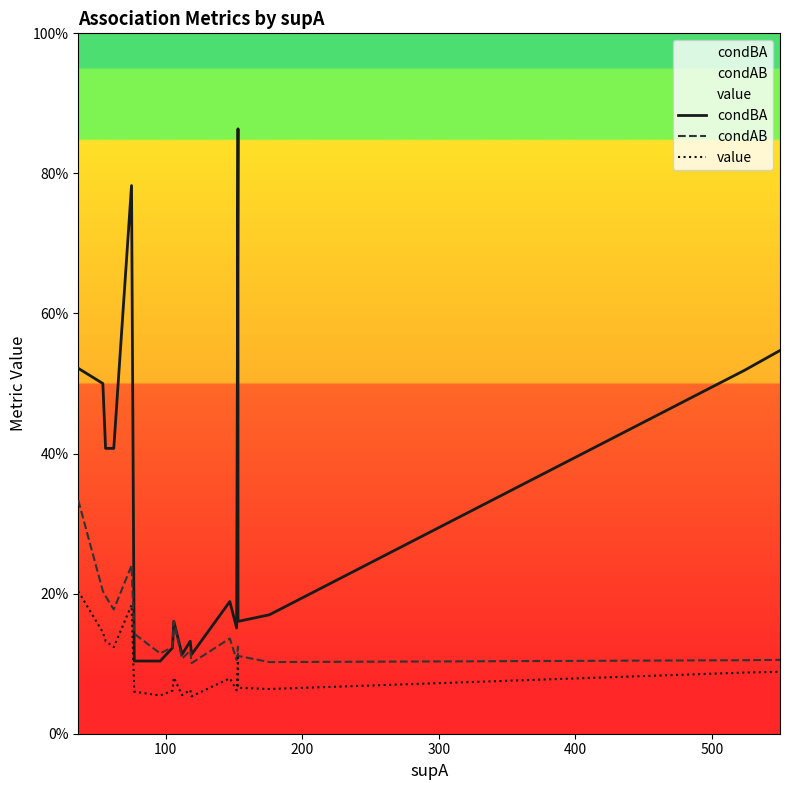

What is the value of the value point at the 14th from the left?

0.1